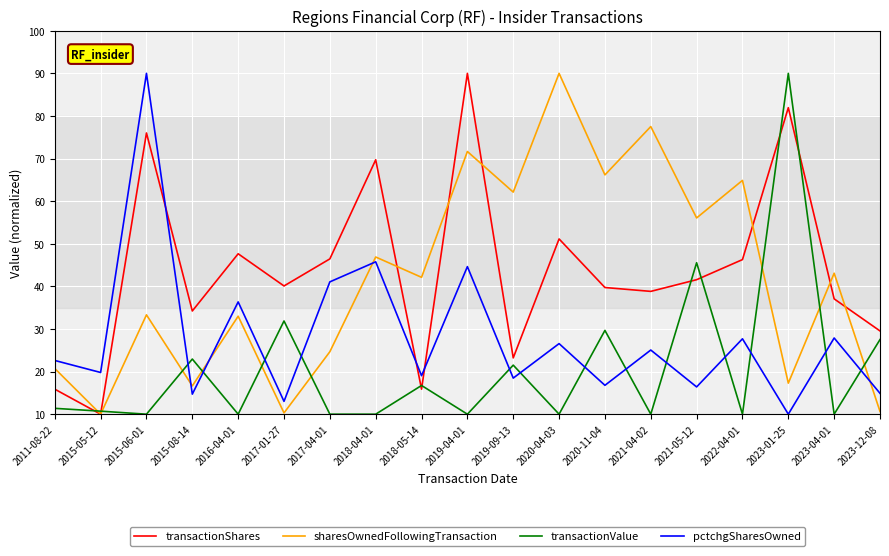

Which series ends up on top after the final intersection of transactionShares and pctchgSharesOwned?

transactionShares